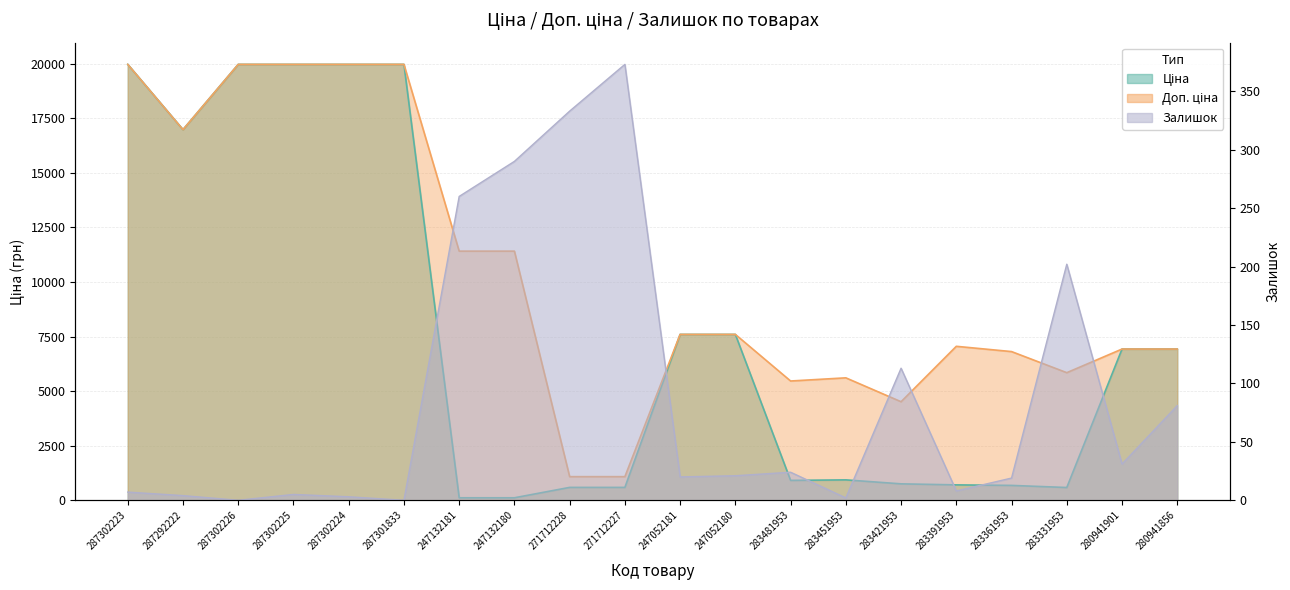

True or false: Залишок and Ціна cross at least once.

True